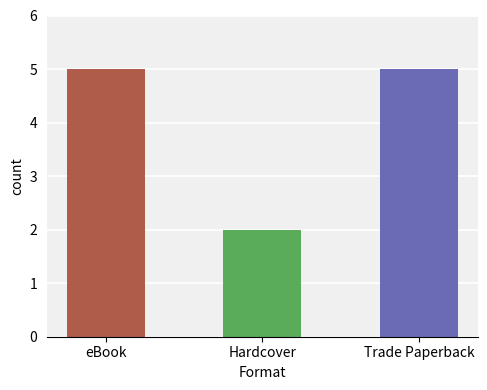

What is the change in value from Hardcover to Trade Paperback?

+3